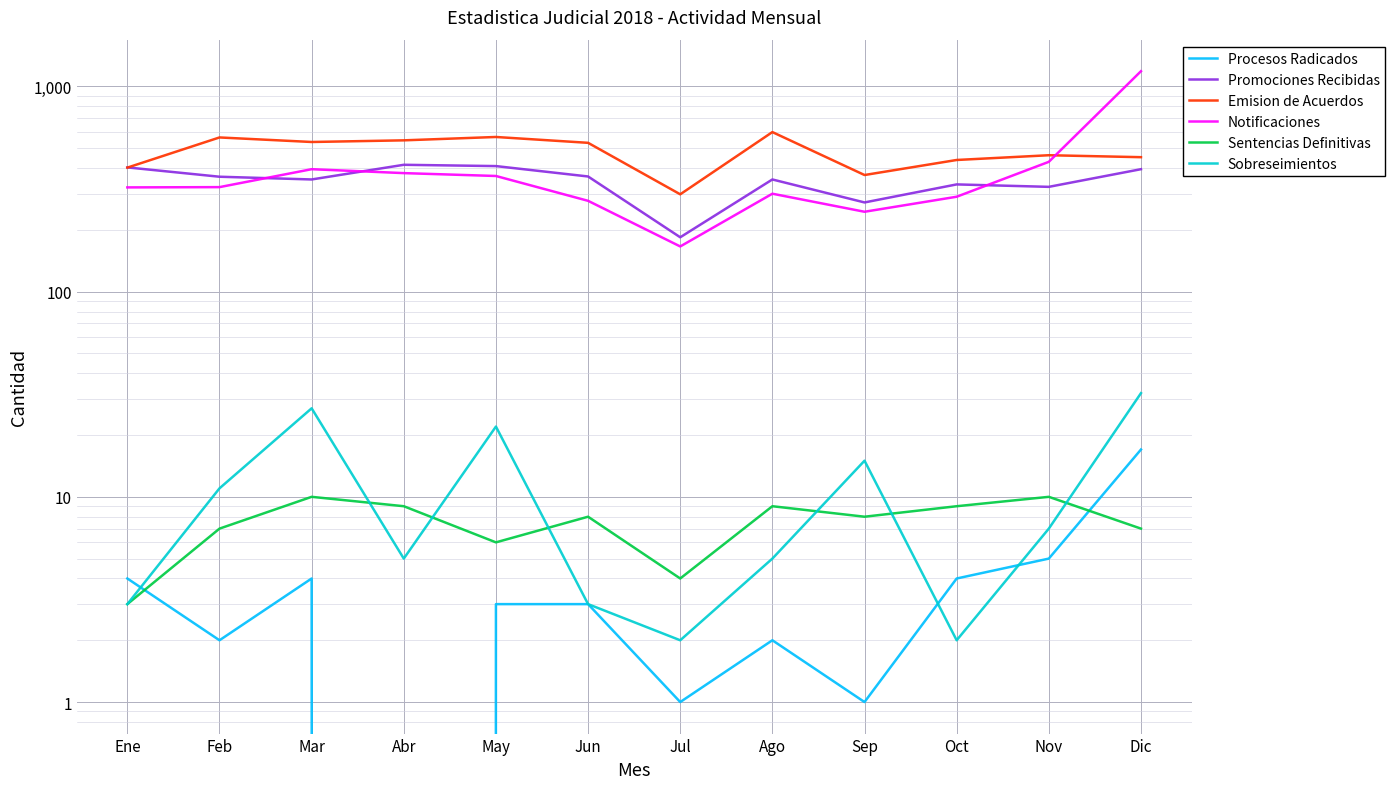

What are all the series names shown in the legend?

Procesos Radicados, Promociones Recibidas, Emision de Acuerdos, Notificaciones, Sentencias Definitivas, Sobreseimientos